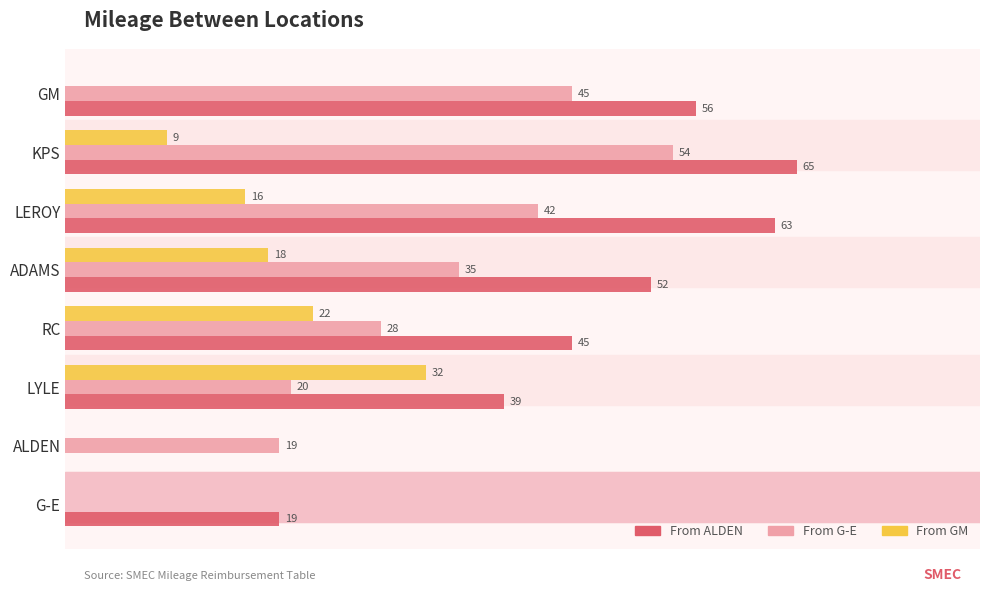

At which category is the sum across all series the highest?

KPS